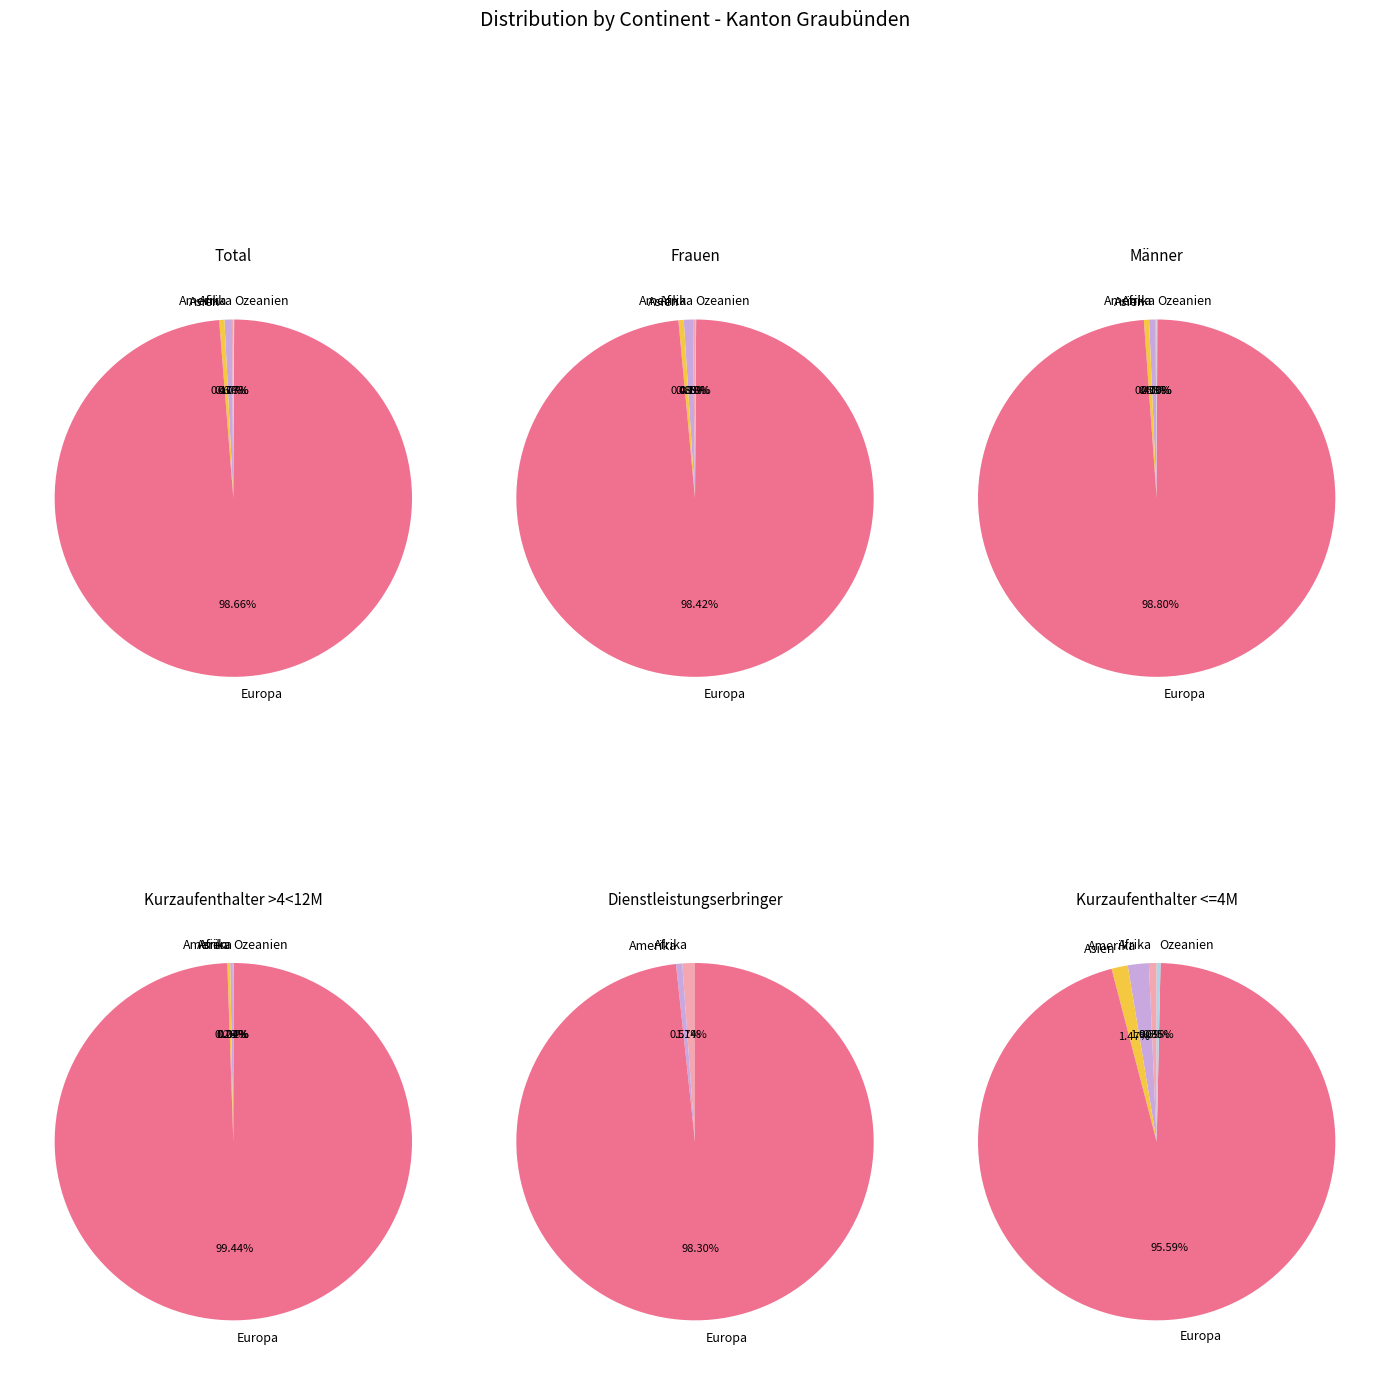

How many slices are in this pie chart?

5